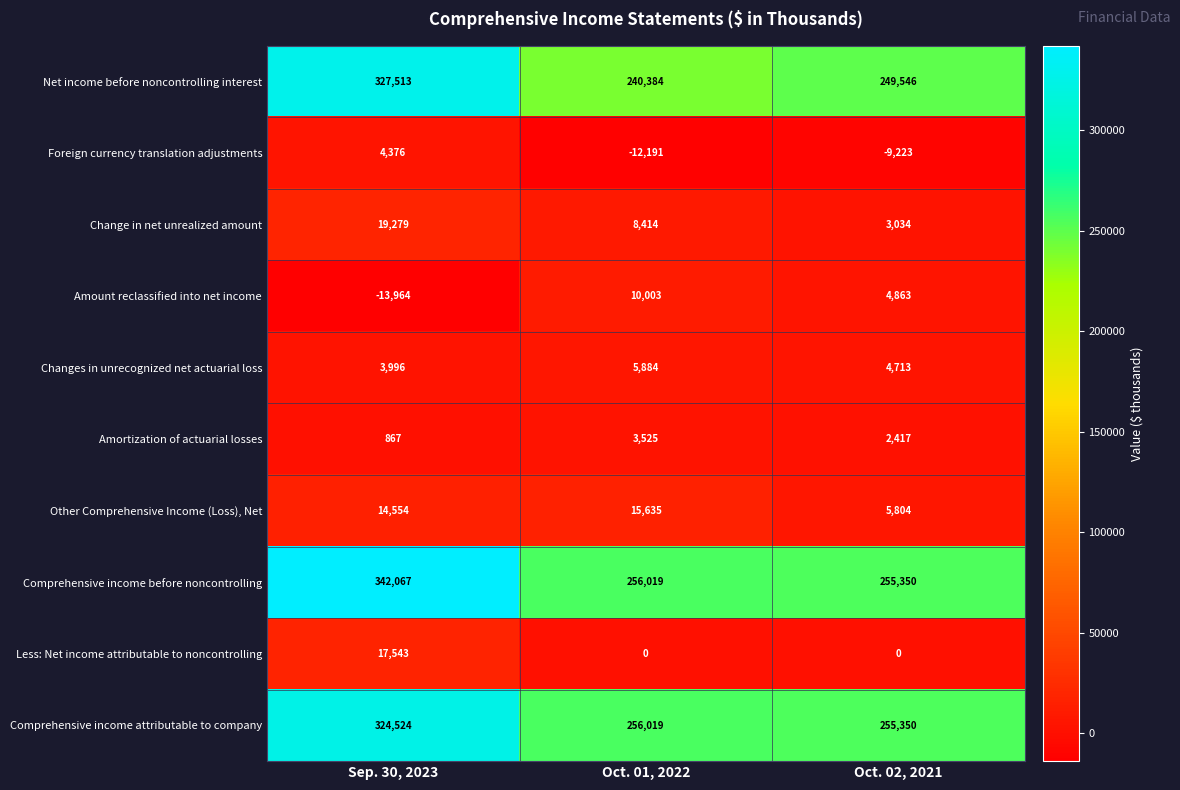

How many data points in Amount reclassified into net income are less than 4863?

1